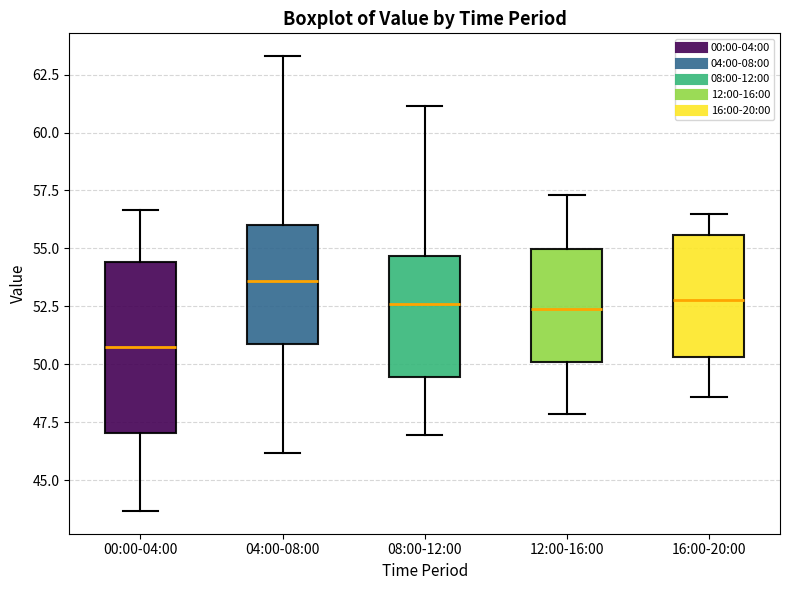

Reading left to right, read every box against the y-axis: the position of its median line, the range the box covers, and the ends of its whiskers. The values are not printed on the chart, so give them approximately, as read against the axis.

00:00-04:00: median 51.0, box 47.0 to 54.5, whiskers 43.5 to 56.5
04:00-08:00: median 53.5, box 51.0 to 56.0, whiskers 46.0 to 63.5
08:00-12:00: median 52.5, box 49.5 to 54.5, whiskers 47.0 to 61.0
12:00-16:00: median 52.5, box 50.0 to 55.0, whiskers 48.0 to 57.5
16:00-20:00: median 53.0, box 50.5 to 55.5, whiskers 48.5 to 56.5